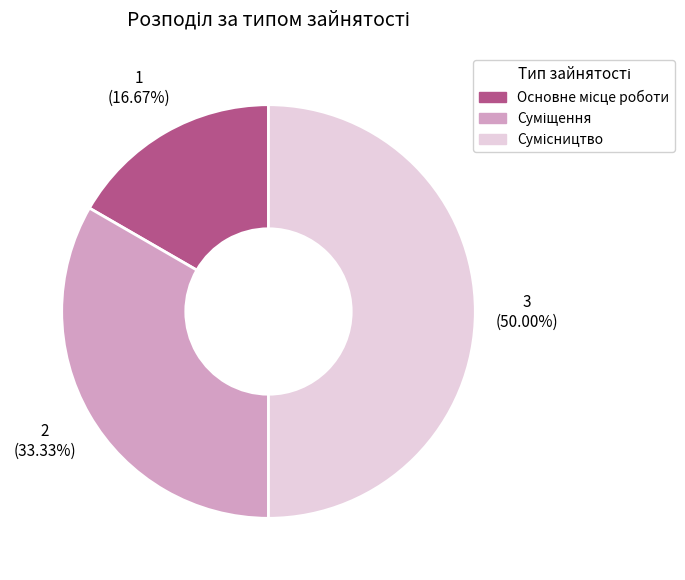

To the nearest percent, what is the average slice percentage?

33%